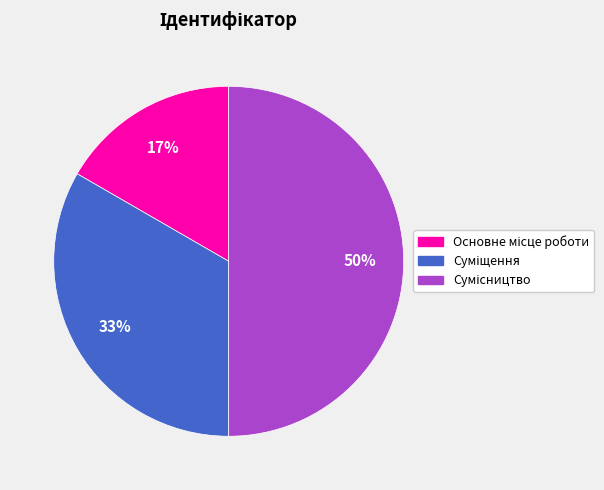

To the nearest percent, what is the average slice percentage?

33%